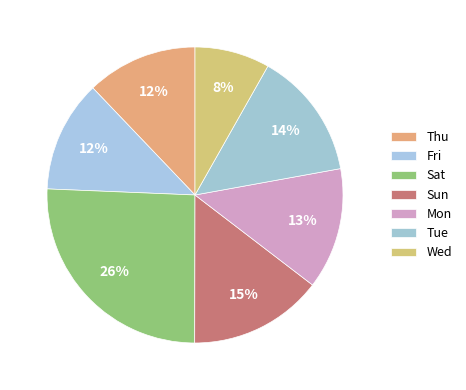

Count the number of slices in the pie.

7